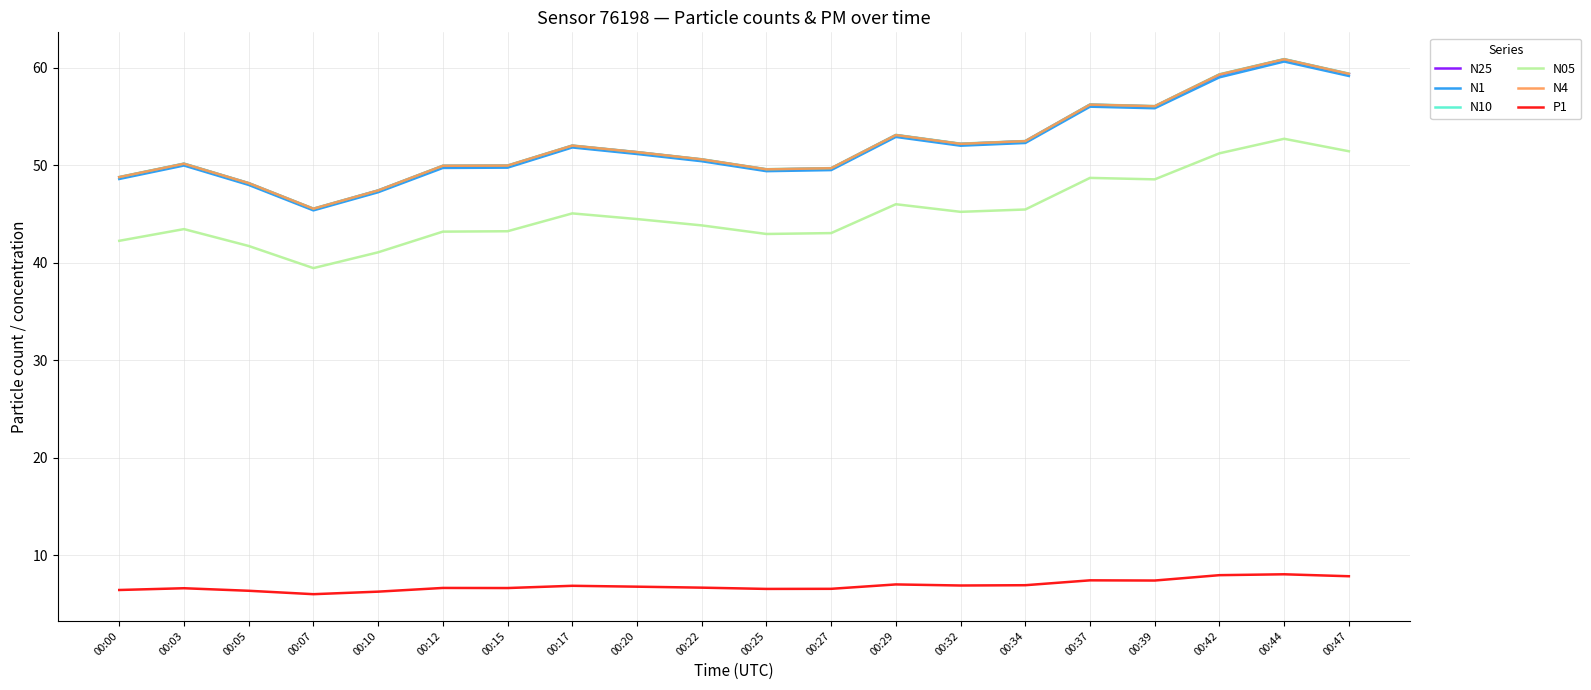

What is the spread (max minus min) of values at 00:07?

39.5